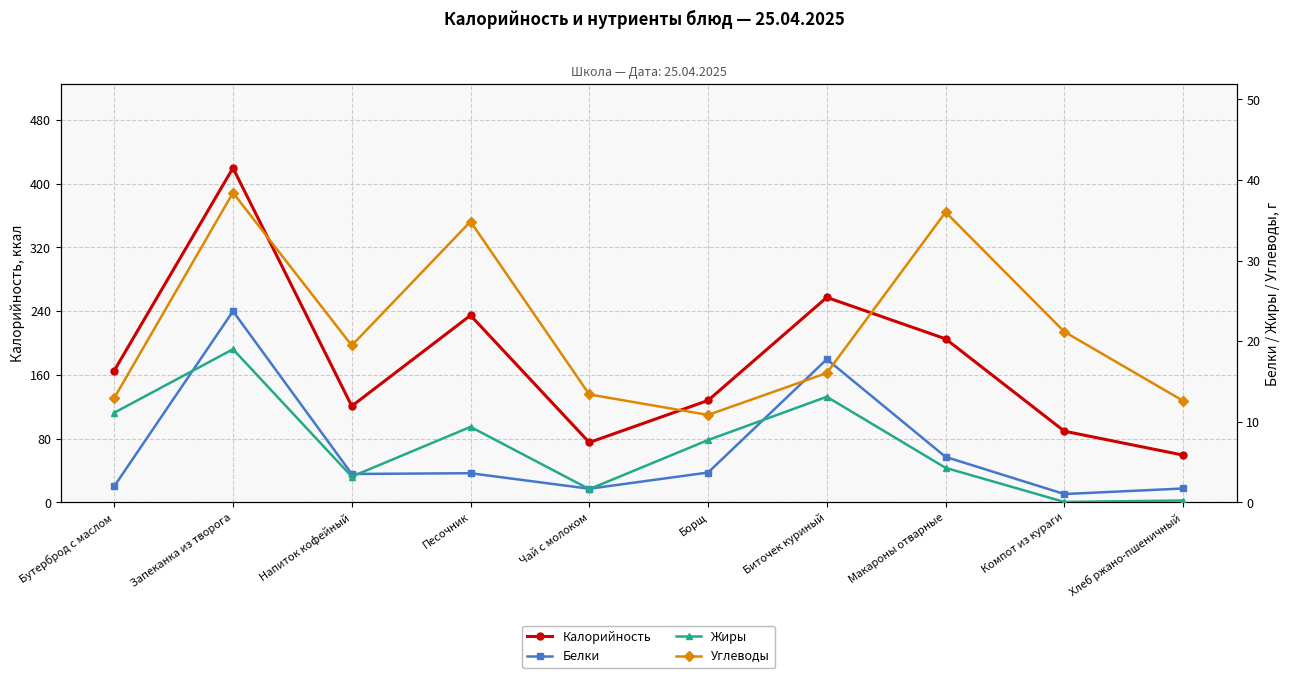

The value of Калорийность at Песочник is 234.8. True or false?

True